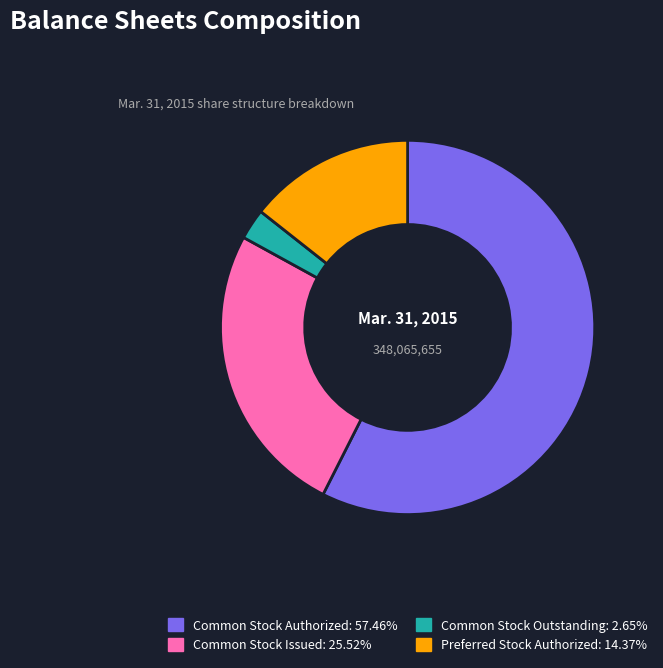

Is the sum of Preferred Stock Authorized and Common Stock Authorized greater than half?

Yes